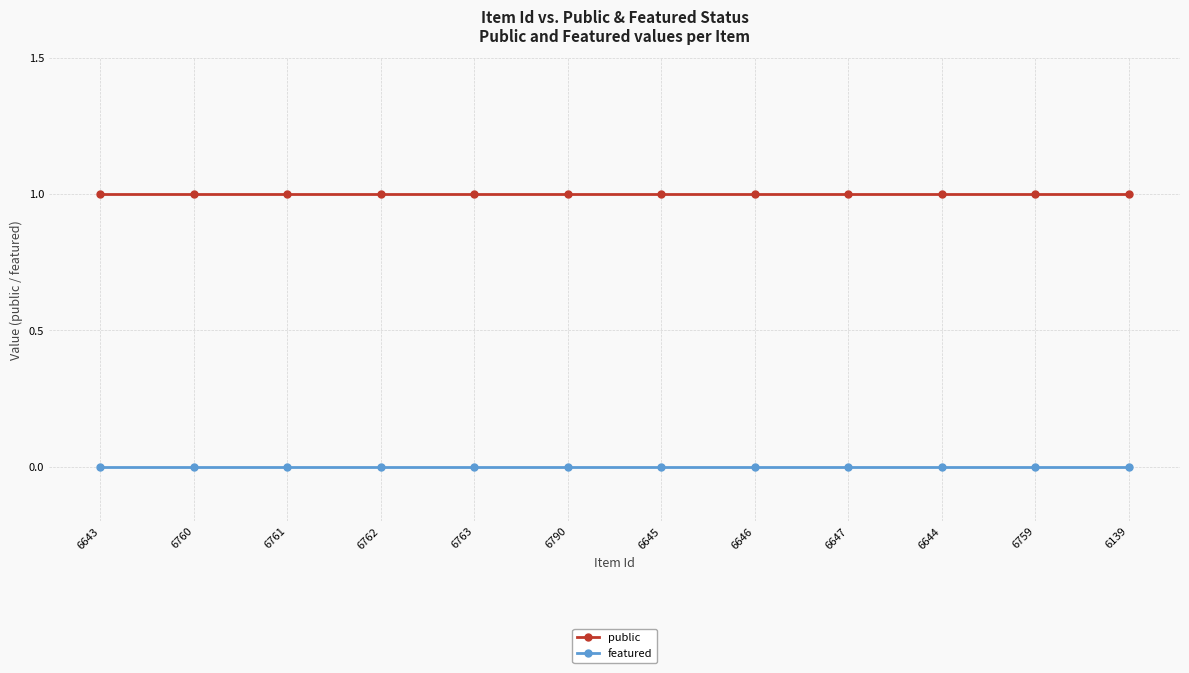

True or false: featured has a value of 0 at 6139.

True